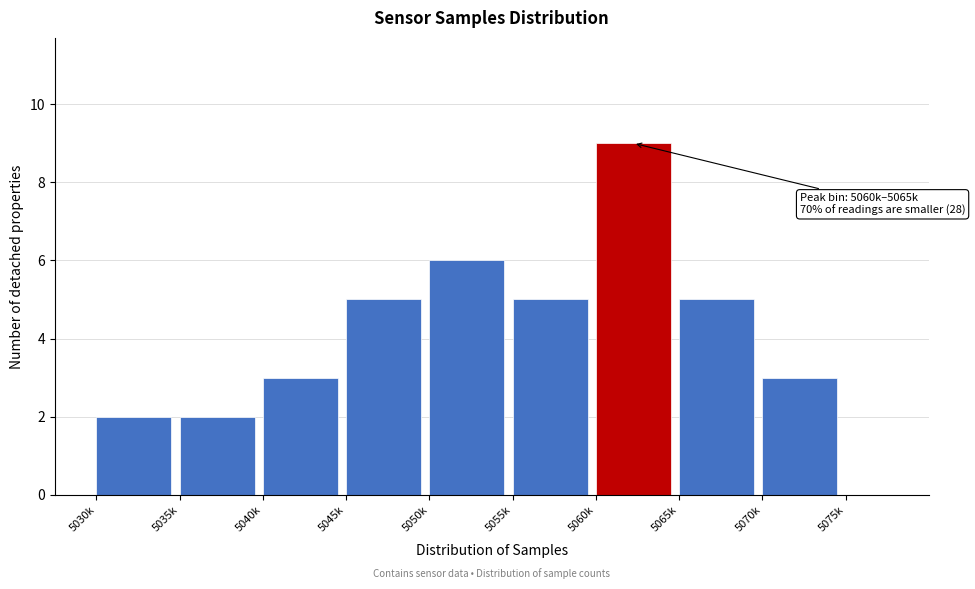

Reading left to right, list all the values displayed in this chart.

2	2	3	5	6	5	9	5	3